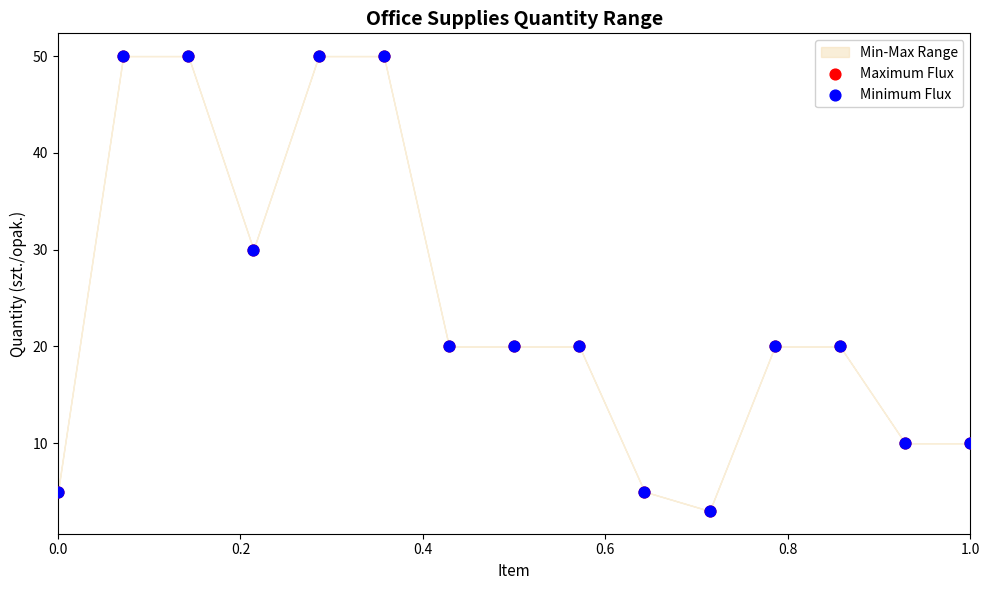

Which series contains the highest Y value?

Maximum Flux